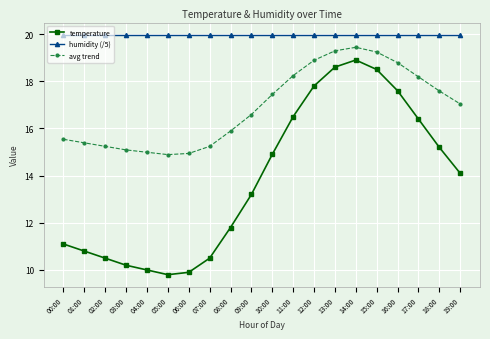

What is the spread (max minus min) of values at 00:00?

8.9